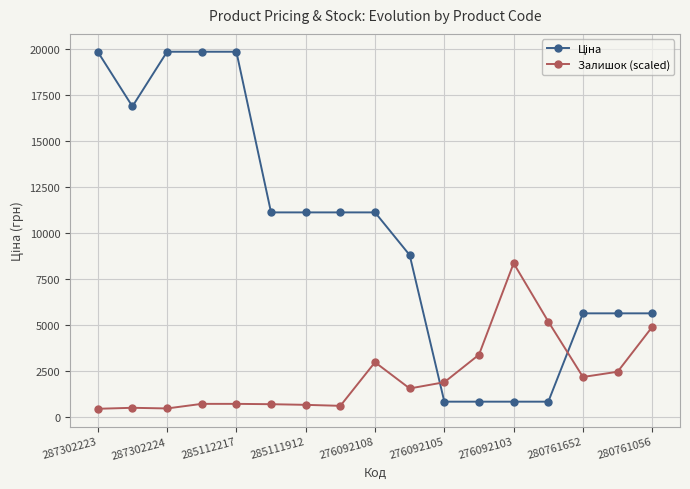

What is the value of the Залишок (scaled) point at the 3rd from the left?

474.7